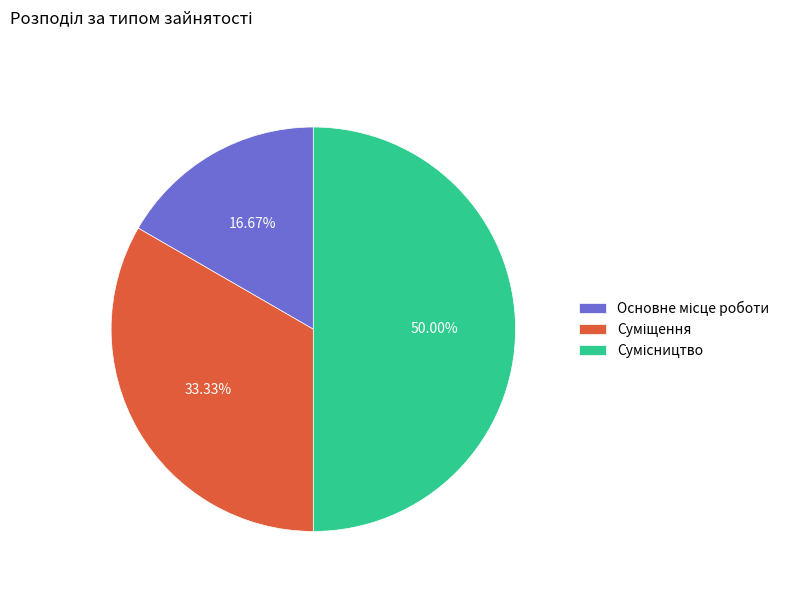

Count the number of slices in the pie.

3